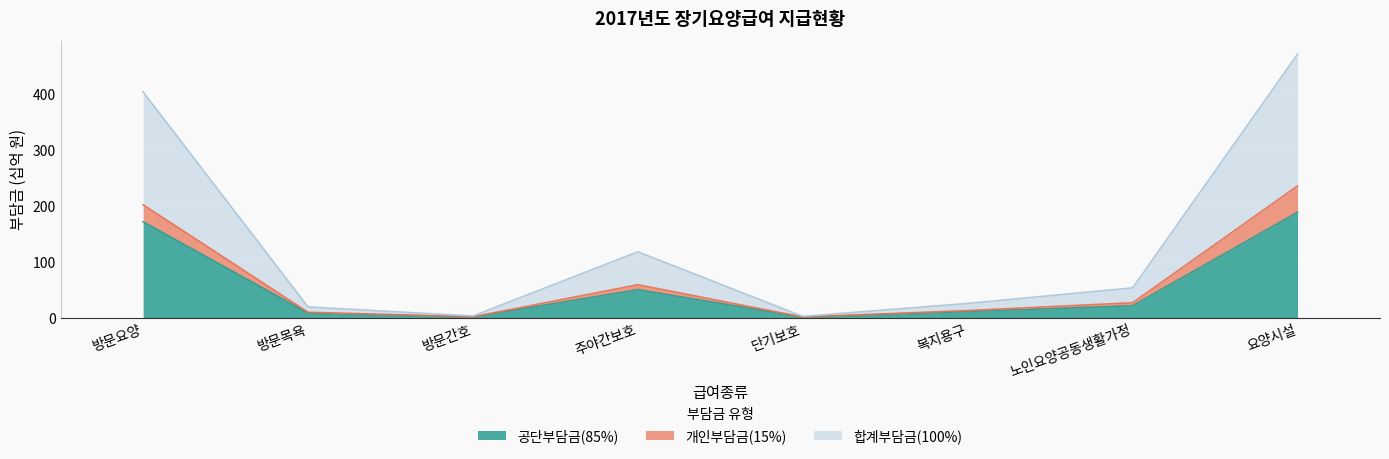

The value of 합계부담금(100%) at 주야간보호 is 182.4. True or false?

False